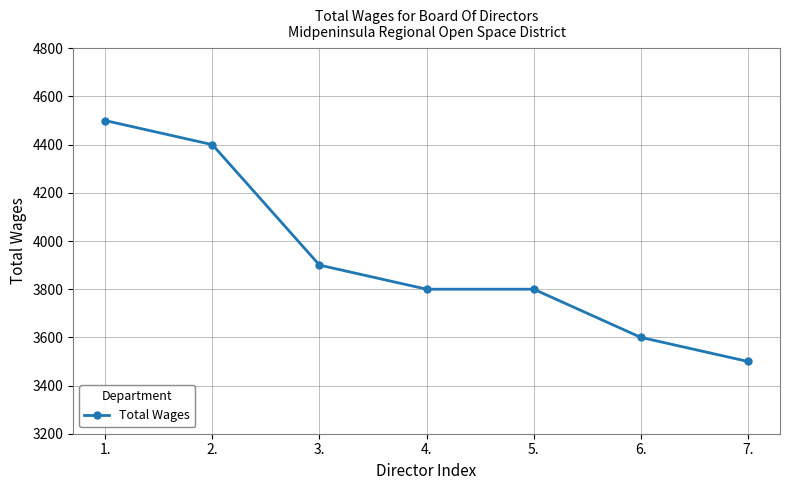

True or false: the data shows 2468 at 6..

False